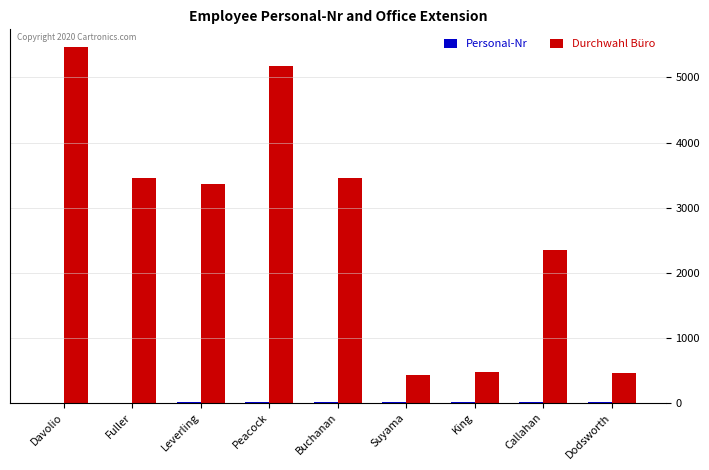

Between Davolio and Peacock, which series saw the biggest shift?

Durchwahl Büro